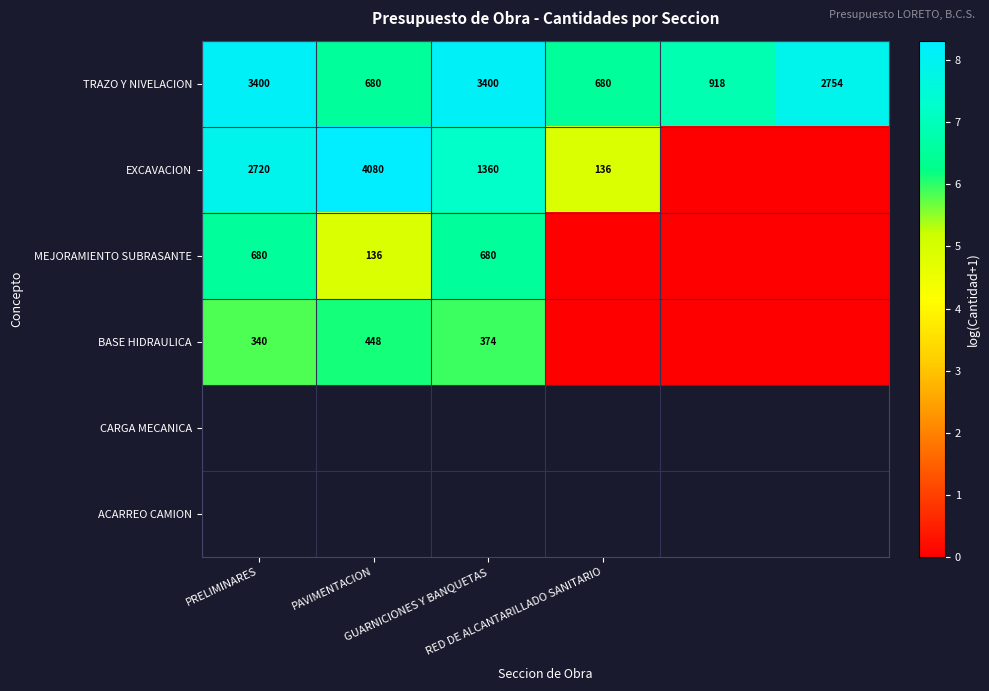

How many data points in TRAZO Y NIVELACION are less than 2754?

3